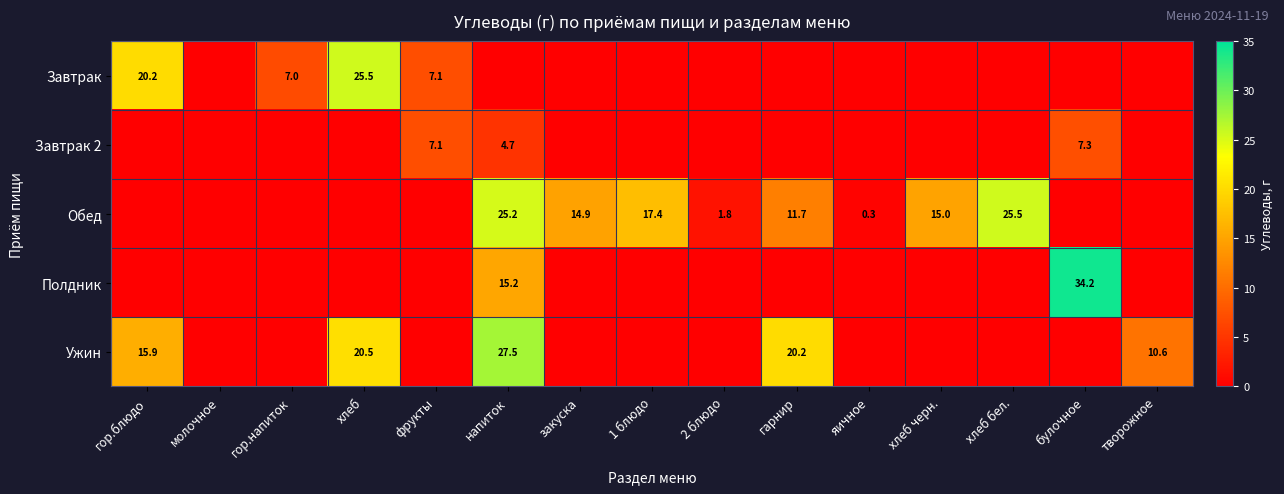

What is the difference between the Обед values at хлеб черн. and 1 блюдо?

2.4